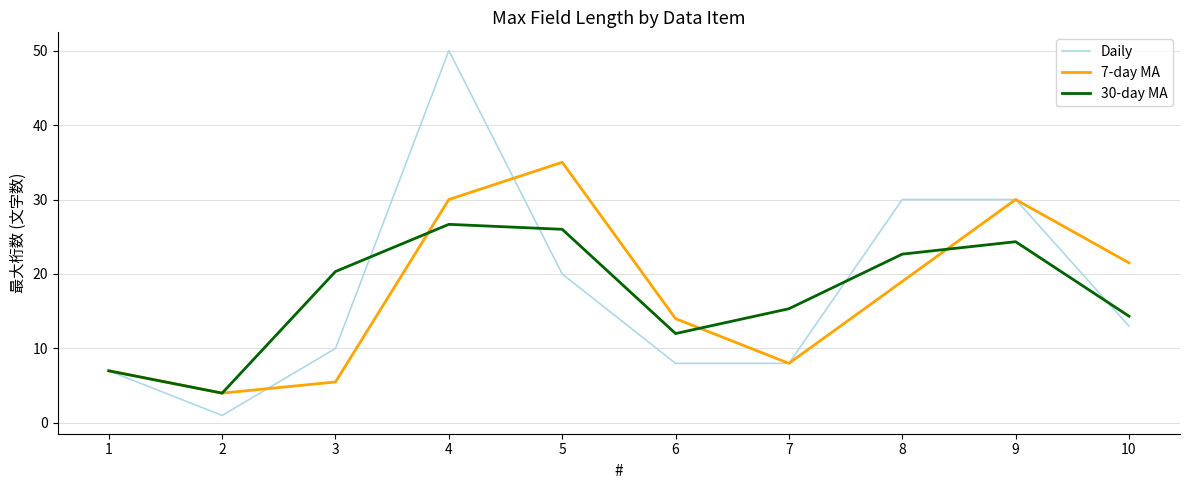

Which series has the widest spread of values?

Daily